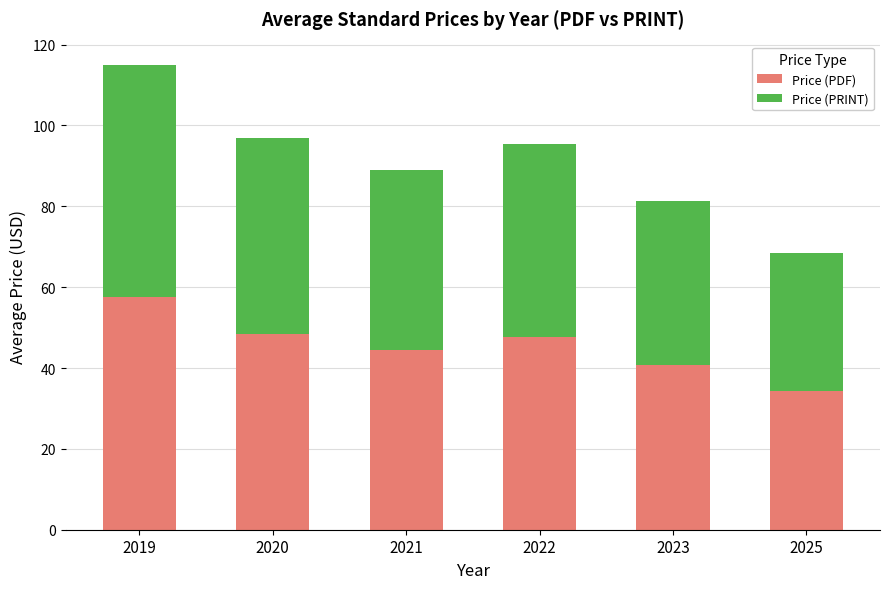

What is the sum of the Price (PDF) values at 2021 and 2020?

93.0